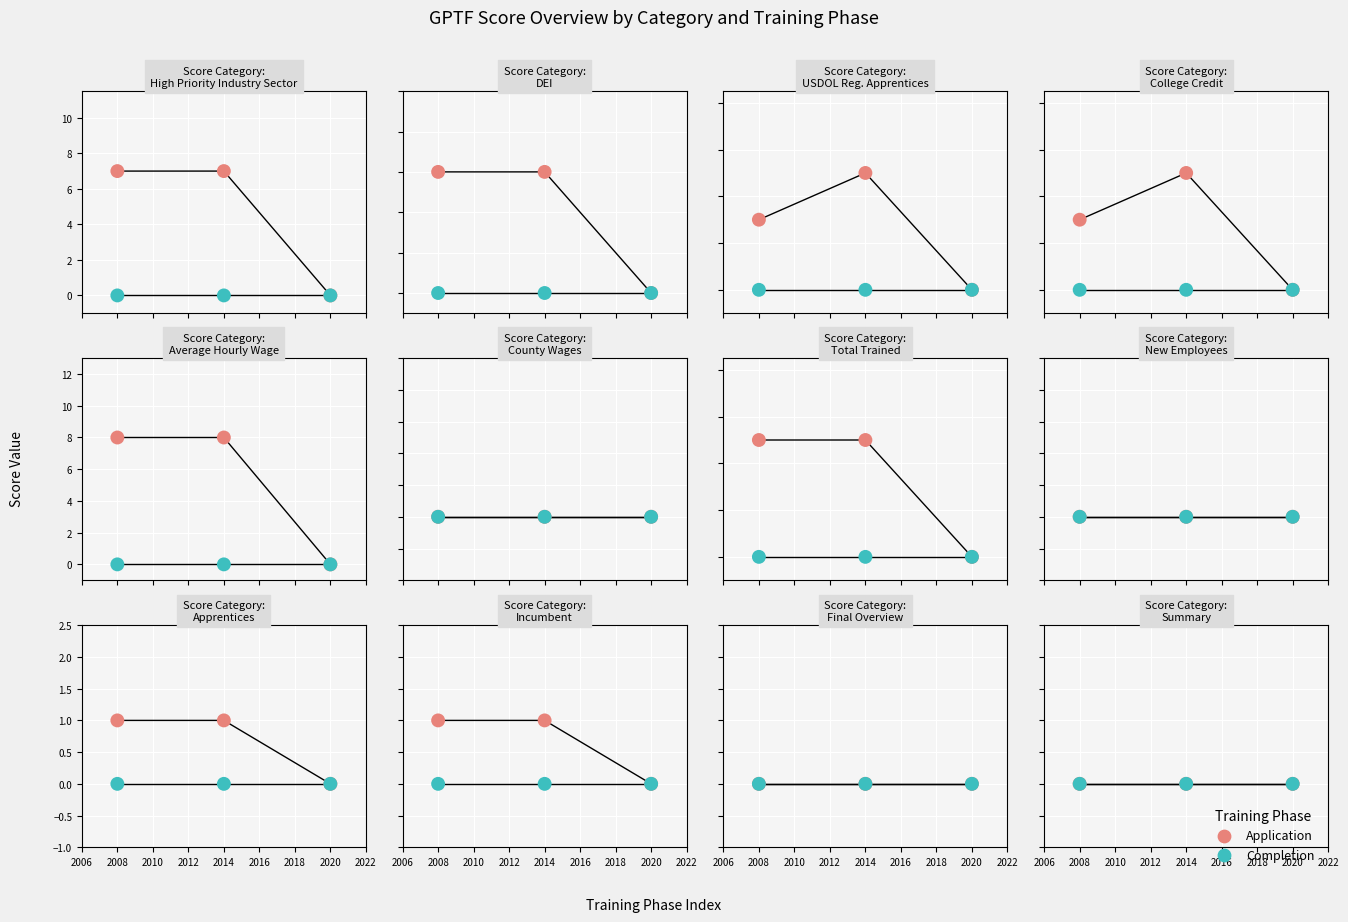

Which series contains the lowest Y value?

Application